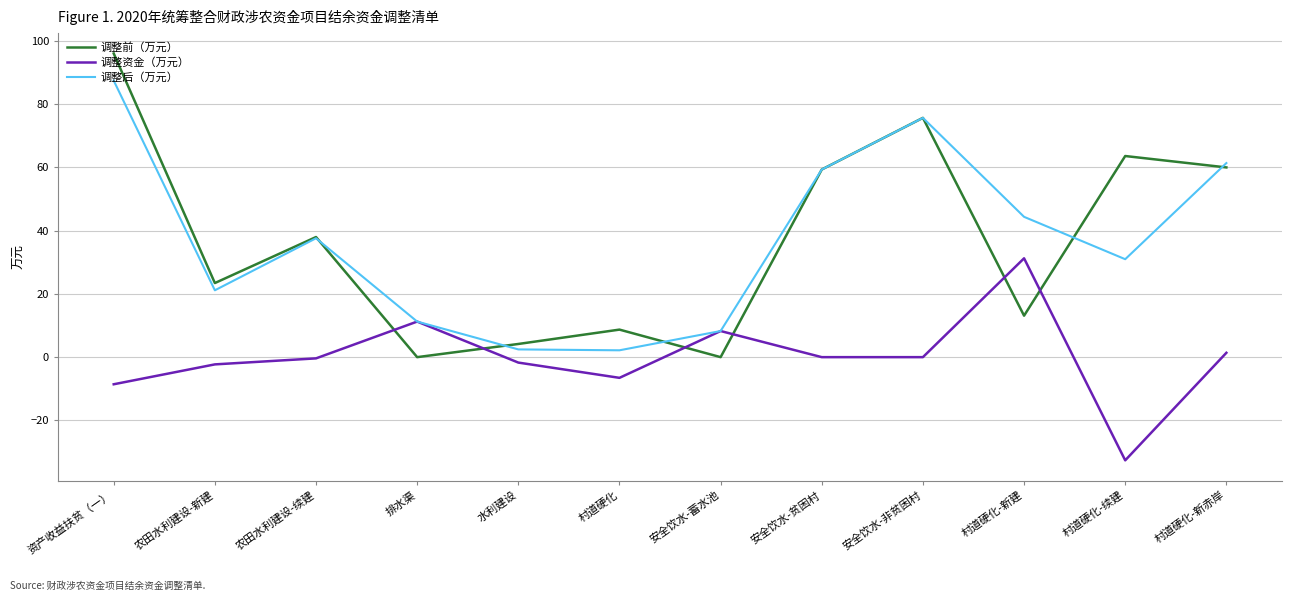

What position from the right is 安全饮水-贫困村?

5